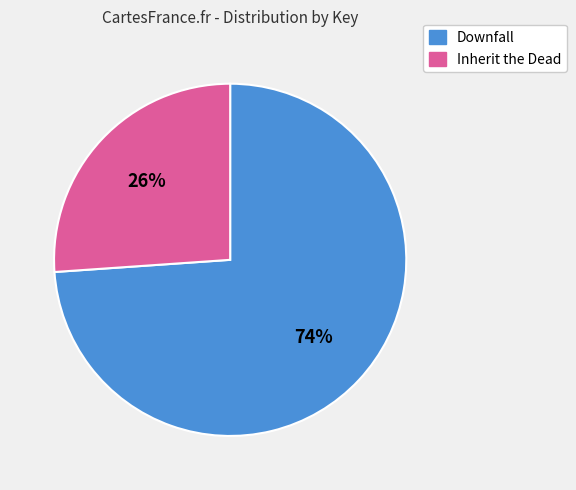

What is the smallest slice in the pie chart?

Inherit the Dead